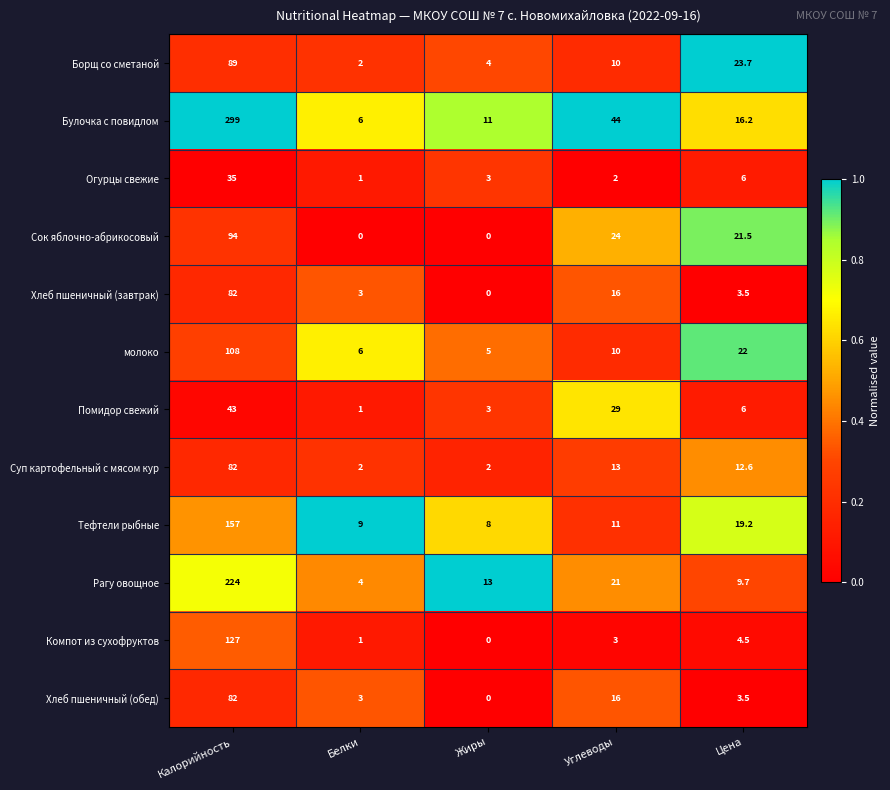

Which series changed the most between Белки and Жиры?

Рагу овощное